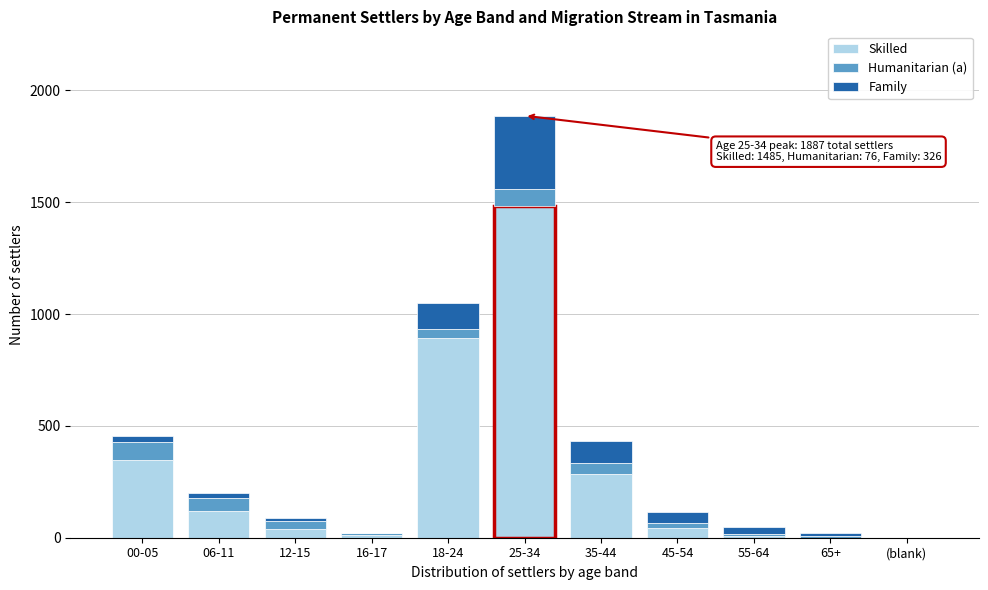

What is the maximum value for Skilled?

1485